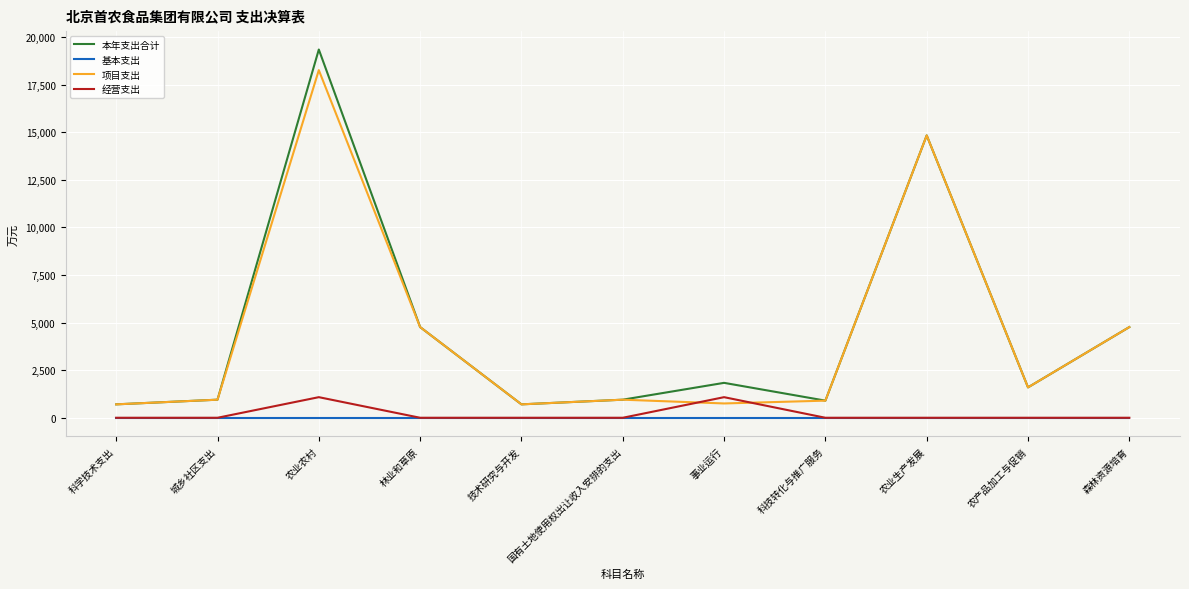

What is the difference between the highest and lowest values at 农业生产发展?

14829.5